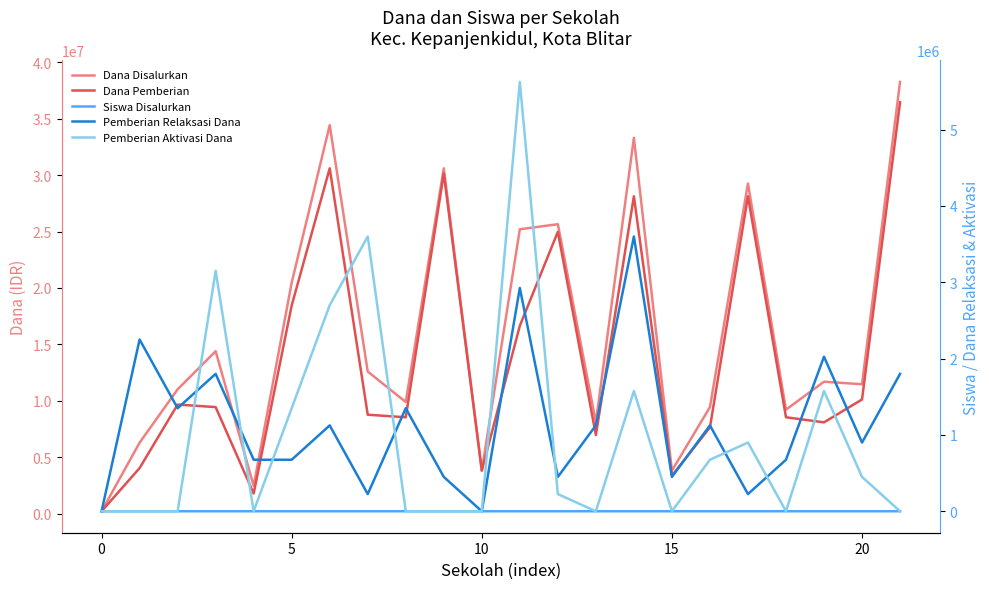

What is the approximate value of Siswa Disalurkan at 21, to the nearest 10?

90